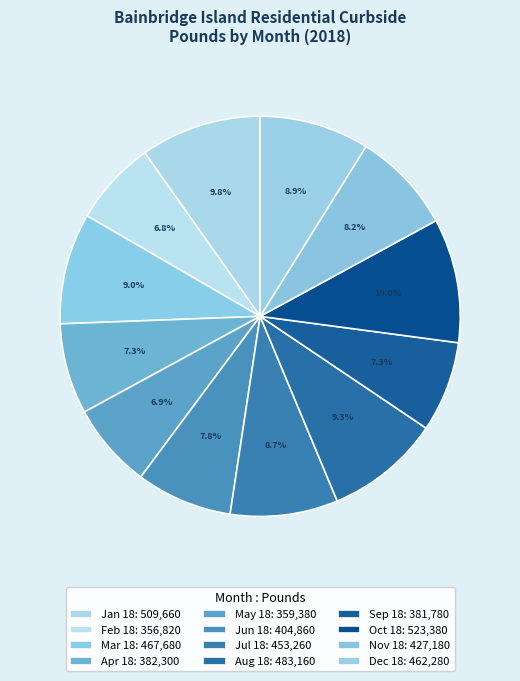

Which category has the smallest portion of the pie?

Feb 18